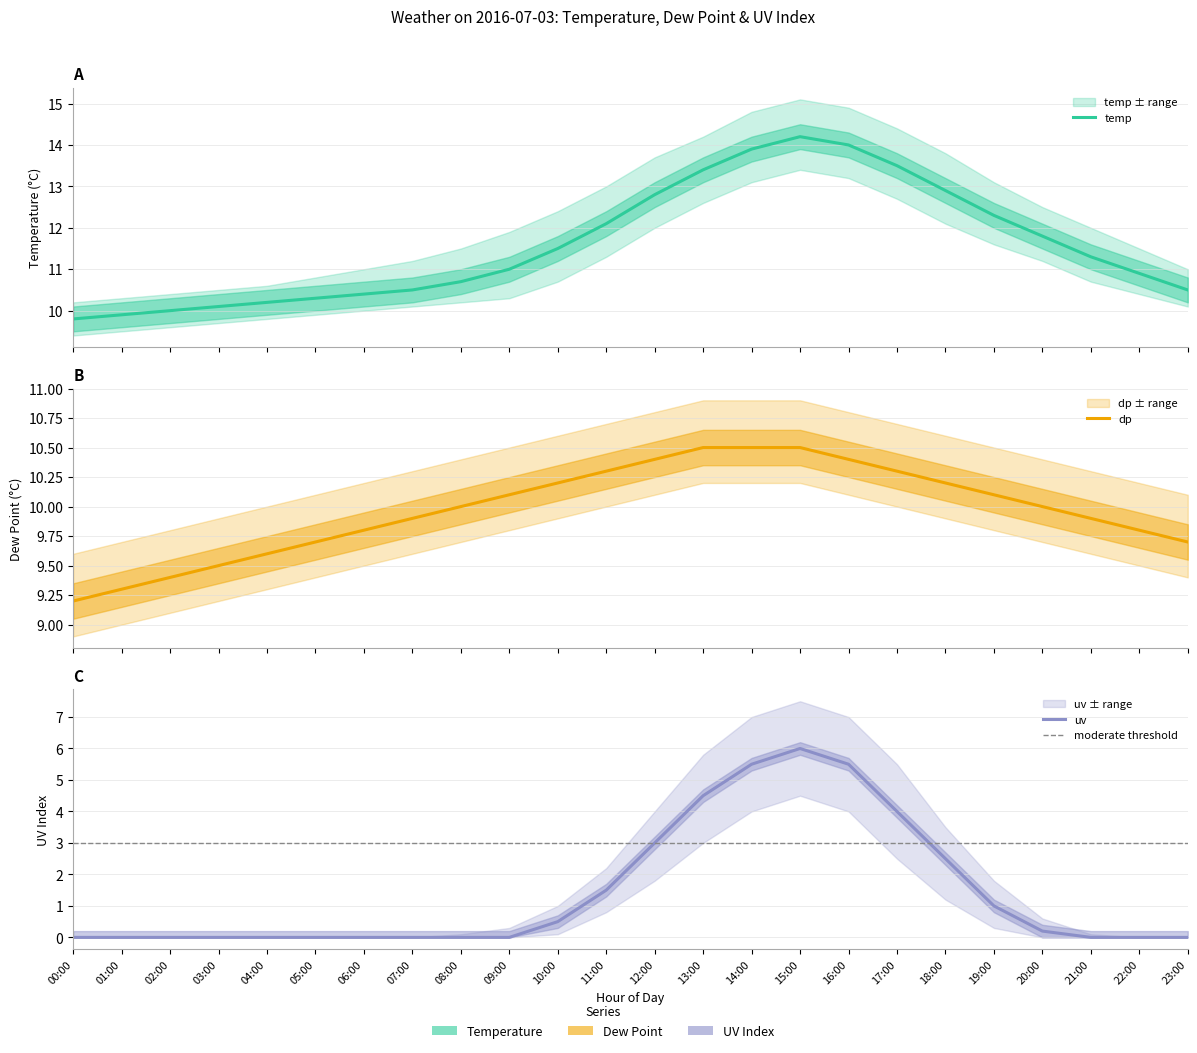

At how many categories does at least one series exceed 13?

5